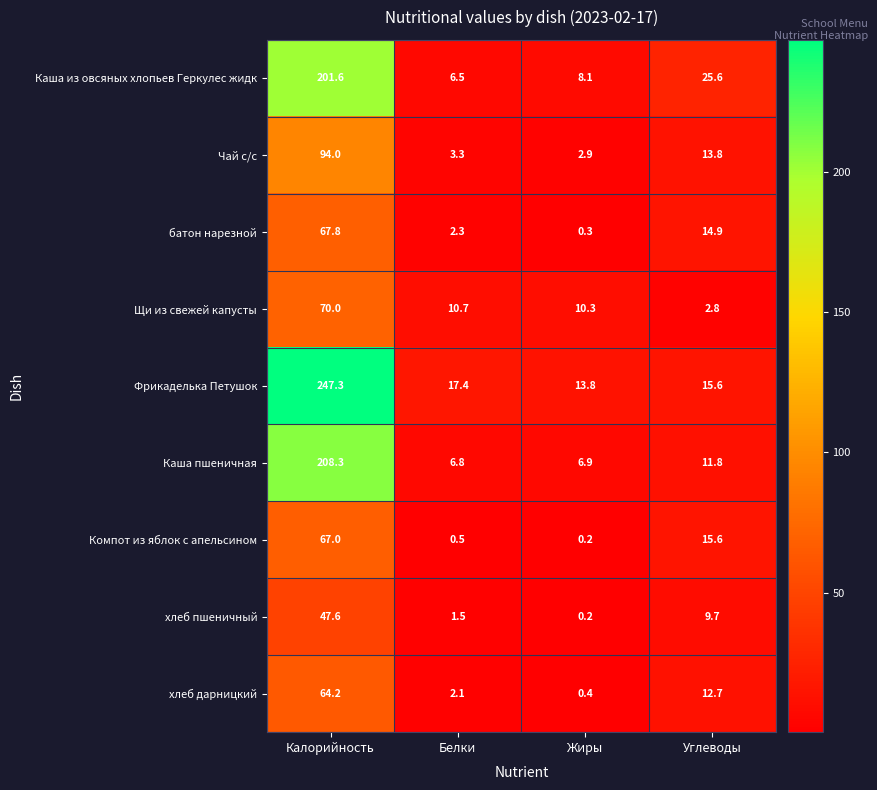

True or false: Компот из яблок с апельсином has a value of 67.0 at Калорийность.

True